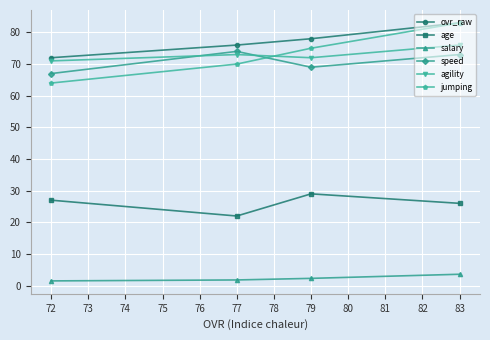

How many values in the ovr_raw series exceed 78?

1